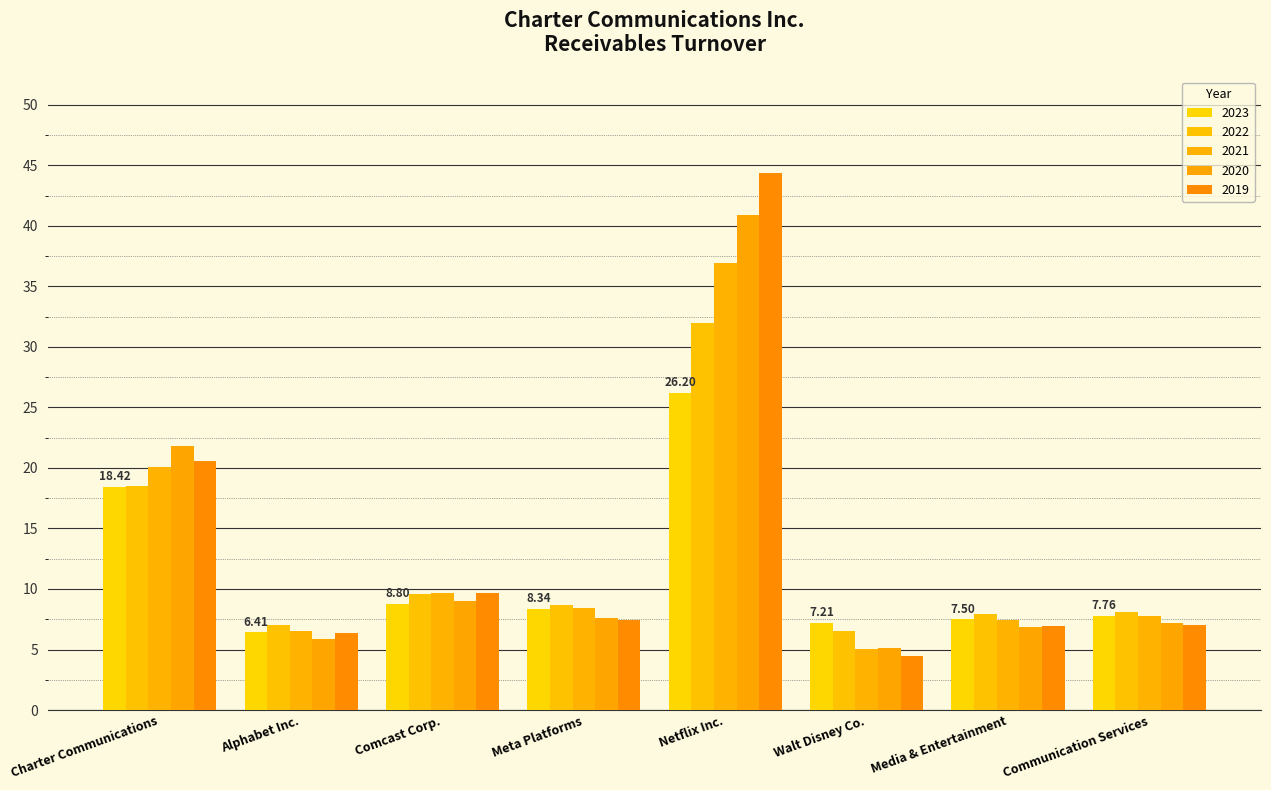

What is the label of the 8th bar from the left?

Communication Services